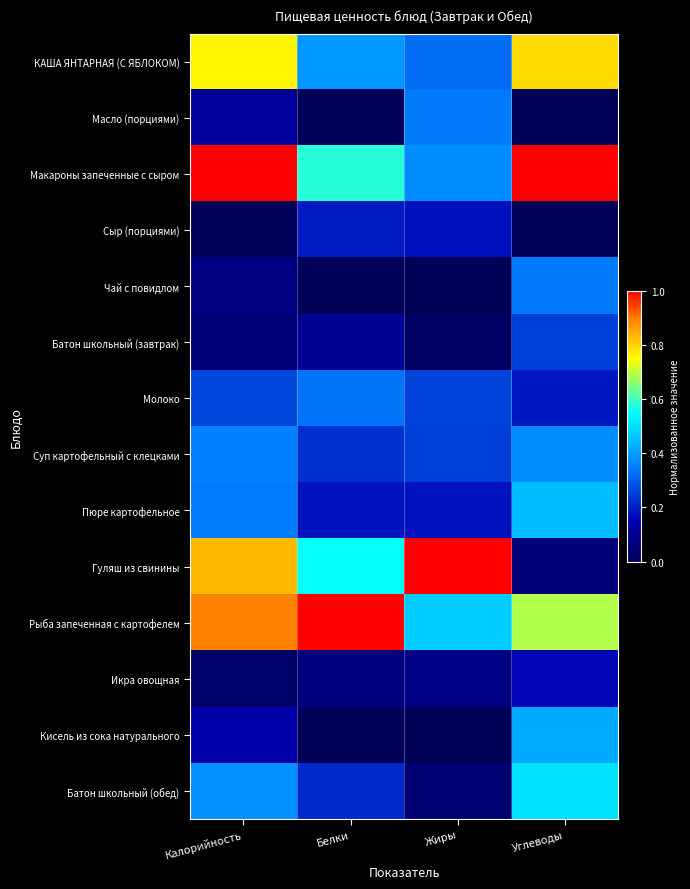

Which has a higher value, Белки or Калорийность?

Калорийность